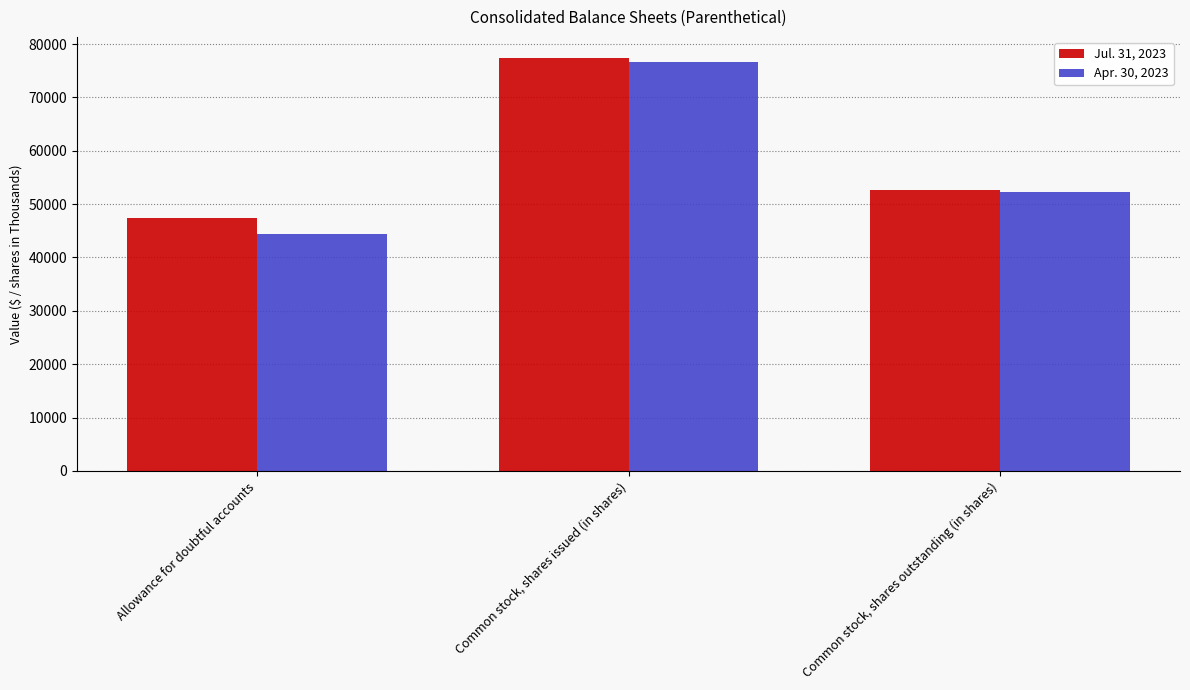

Which series has the widest spread of values?

Apr. 30, 2023